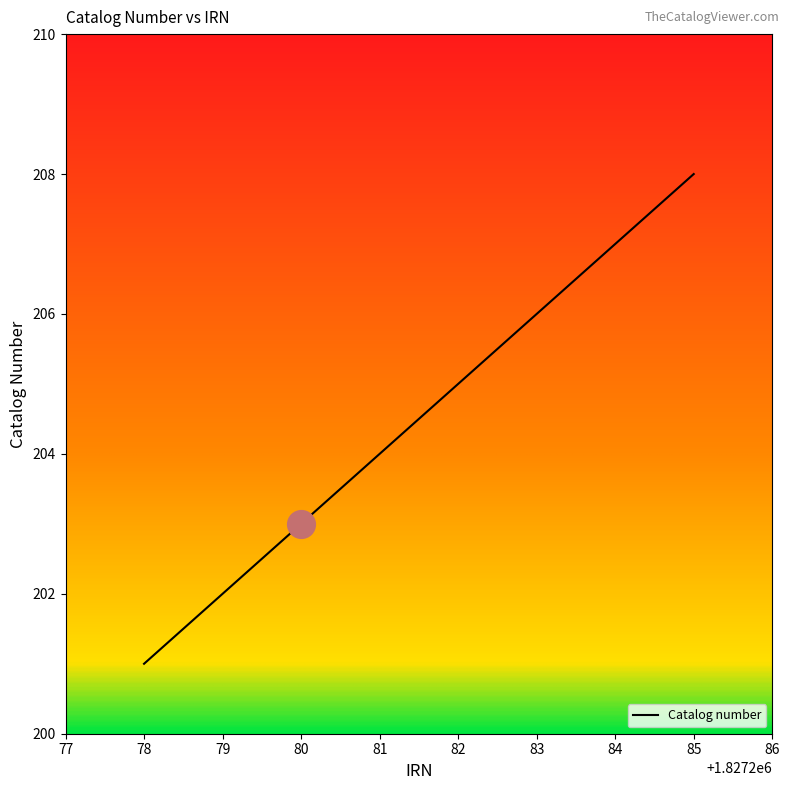

What is the change in value from 80 to 82?

+2